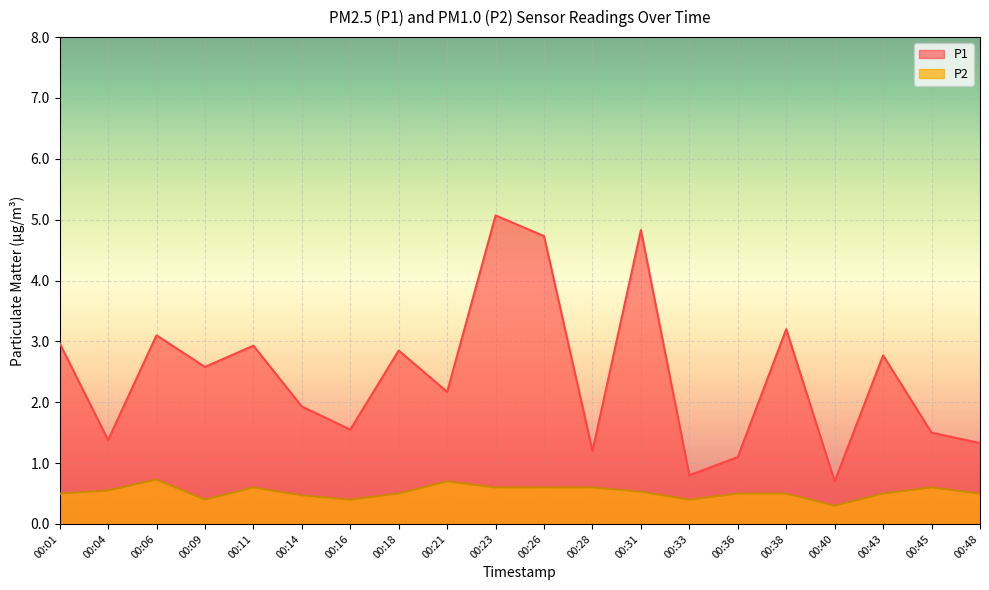

True or false: P2 and P1 intersect in this chart.

False